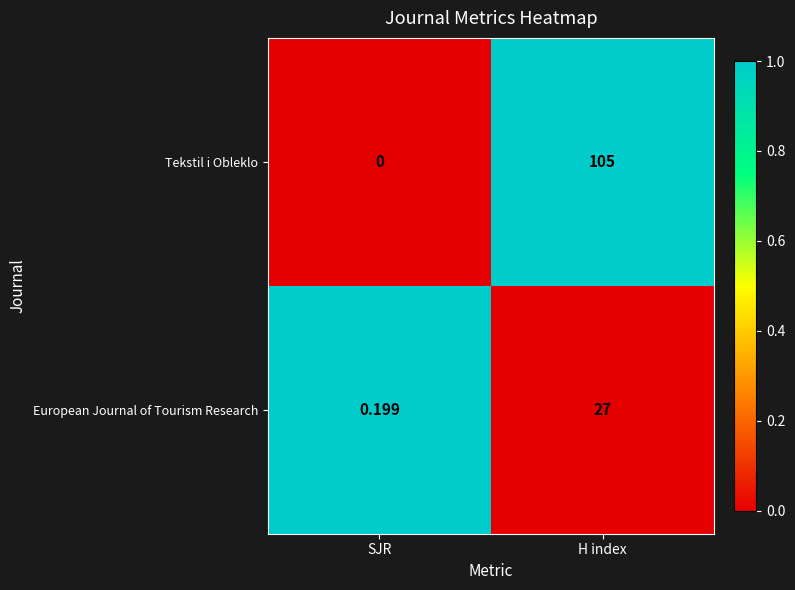

At which category does the chart reach its peak across all series?

H index